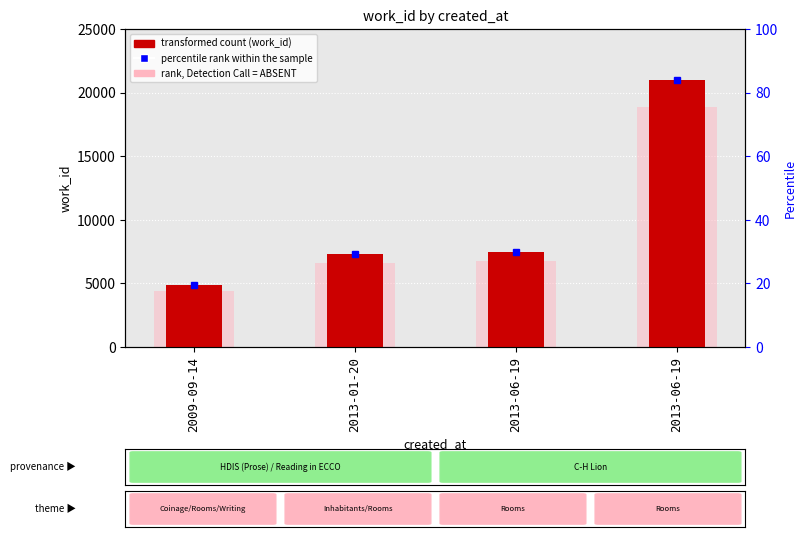

How many groups of bars are there?

4